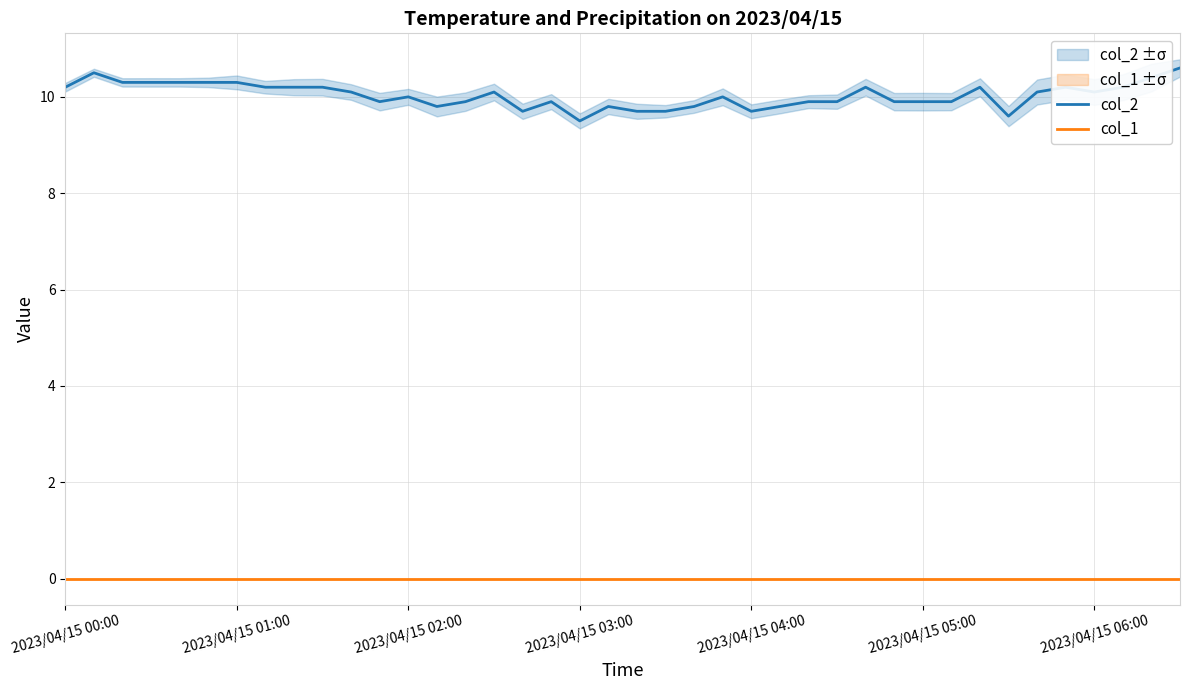

What is the lowest value of the col_2 series?

9.5